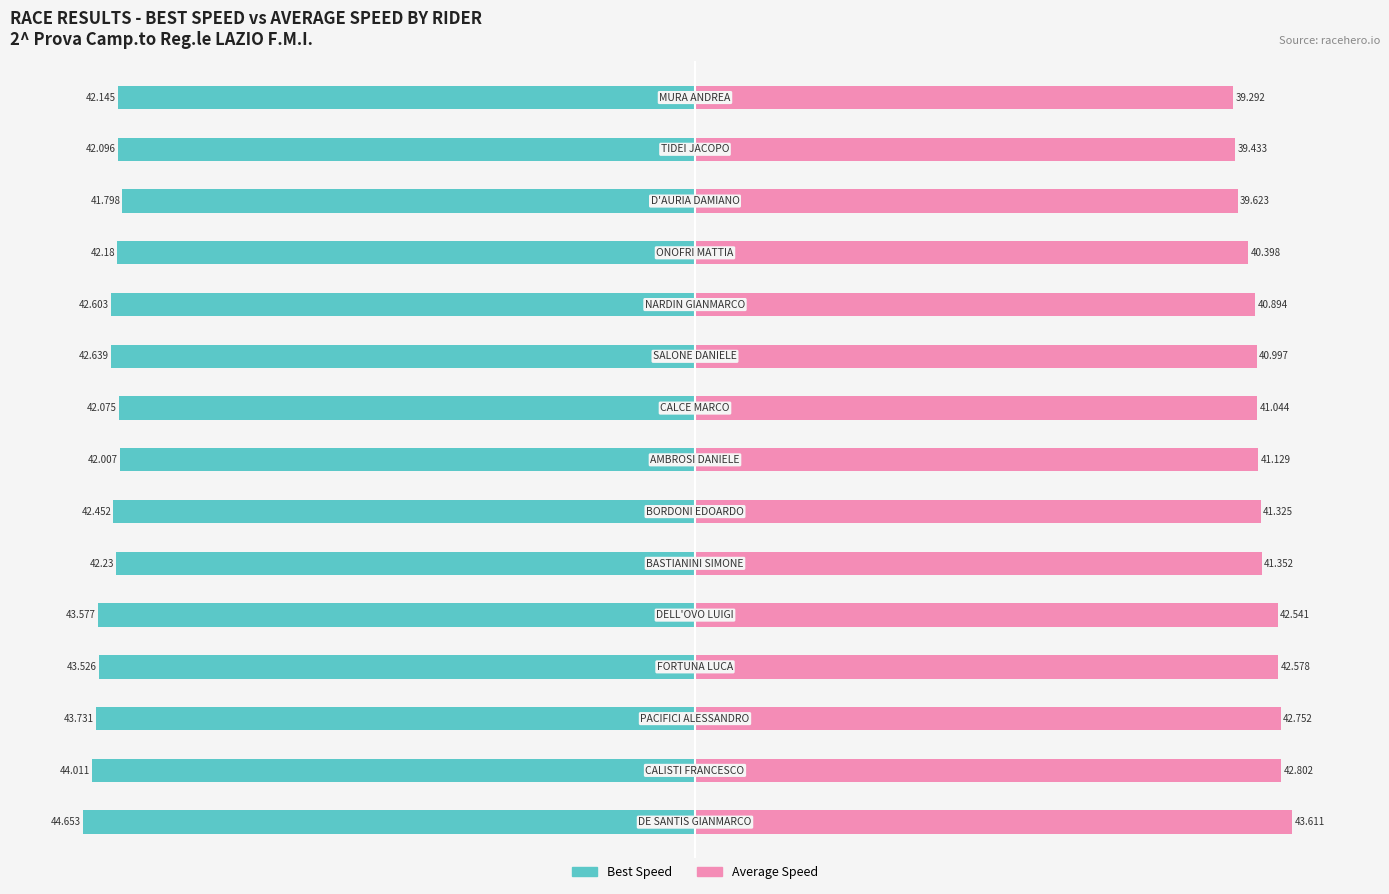

What is the value of the Best Speed bar at the 6th from the left?

-42.2